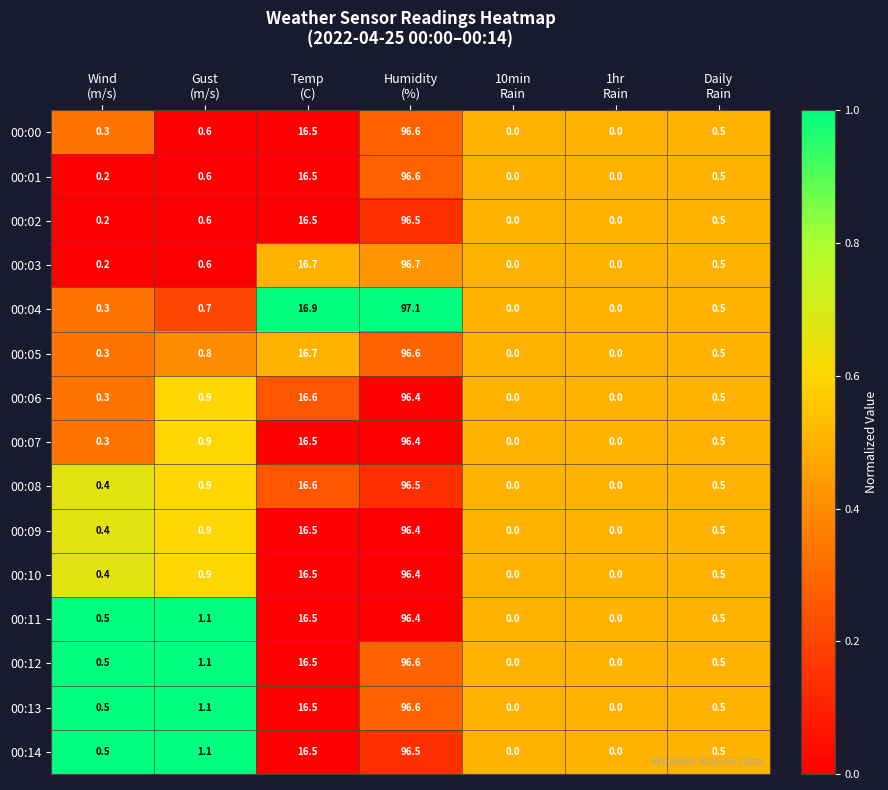

Which series has the widest spread of values?

00:04